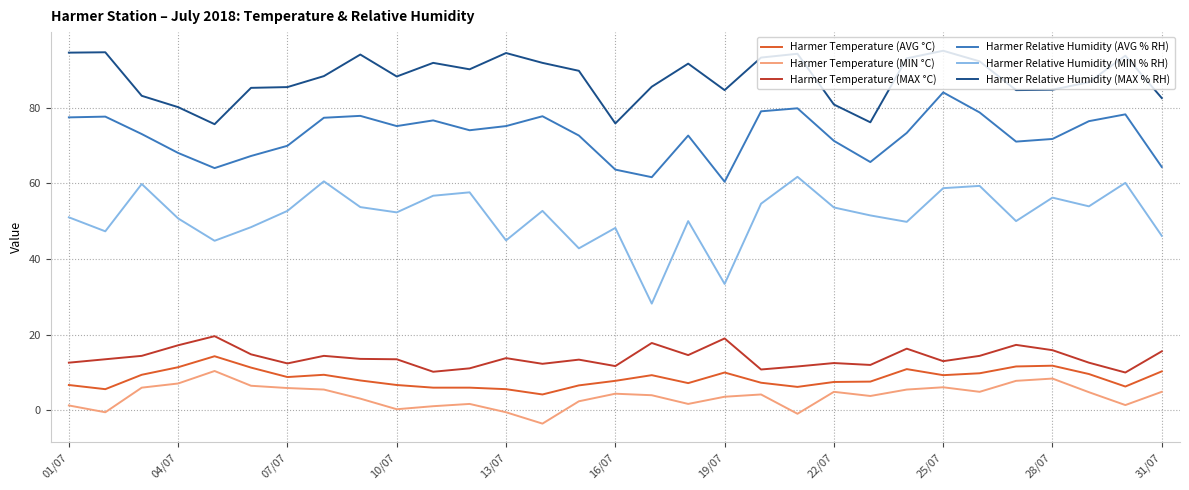

True or false: Harmer Relative Humidity (AVG % RH) and Harmer Relative Humidity (MIN % RH) cross at least once.

False